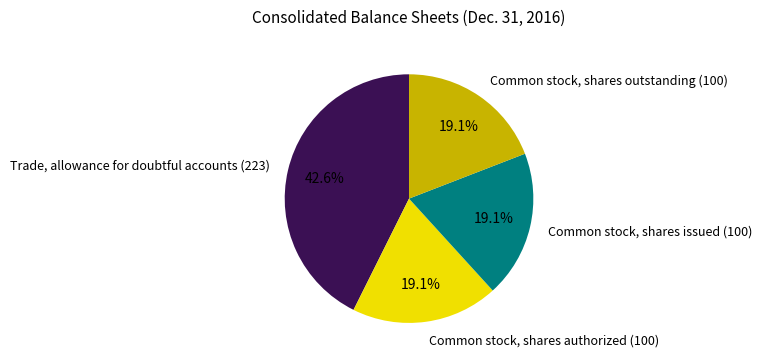

What is the ratio of the value at Common stock, shares authorized (100) to the value at Trade, allowance for doubtful accounts (223)?

0.4